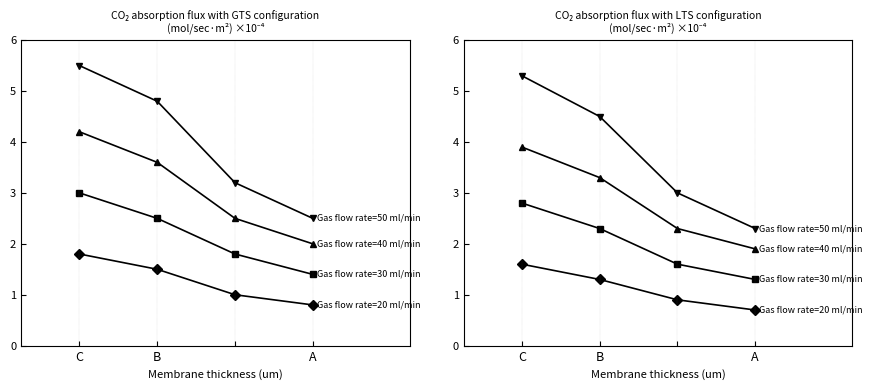

List the series in order of their overall mean, lowest first.

Gas flow rate=20 ml/min, Gas flow rate=30 ml/min, Gas flow rate=40 ml/min, Gas flow rate=50 ml/min